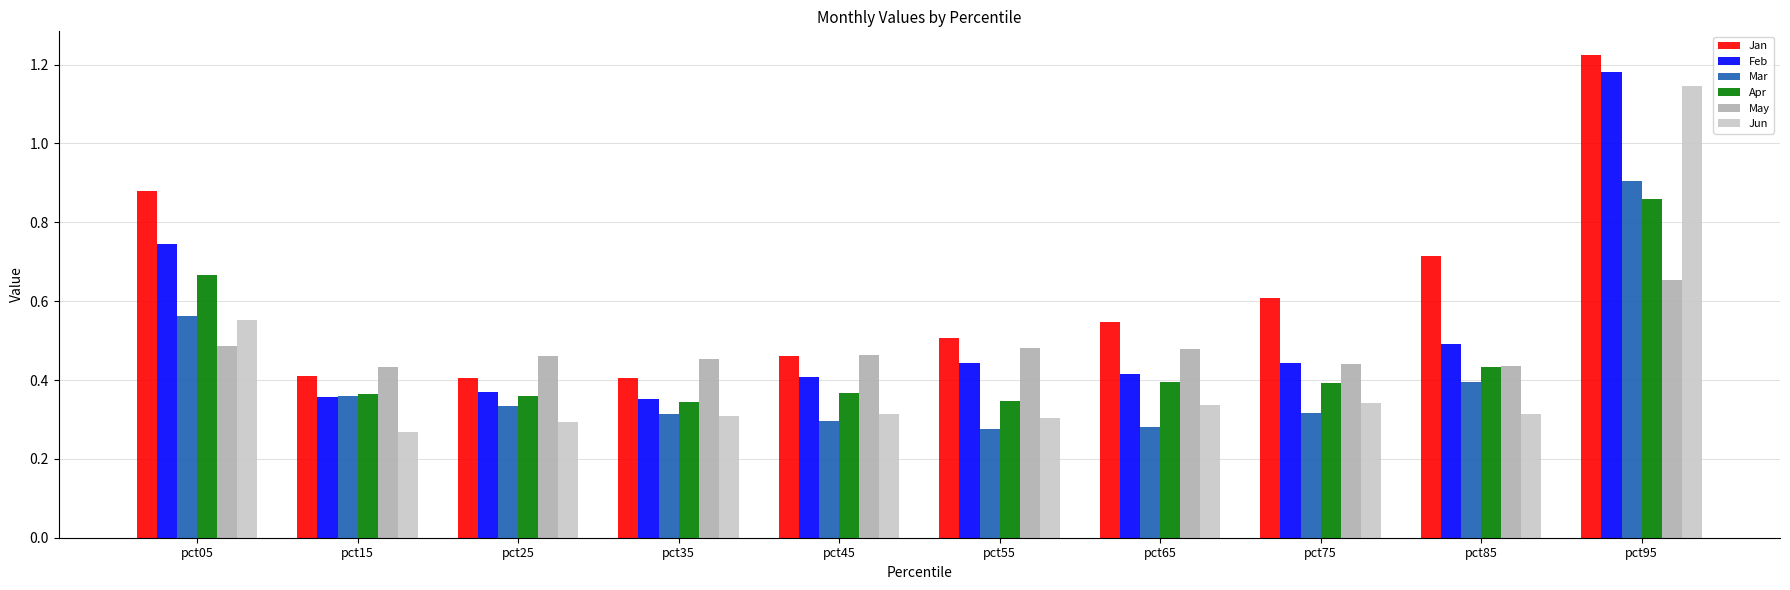

Which series has the widest spread of values?

Jun